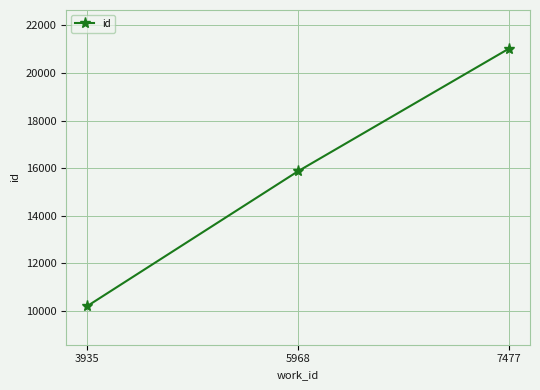

Count the values in the range 10210 to 21025.

3